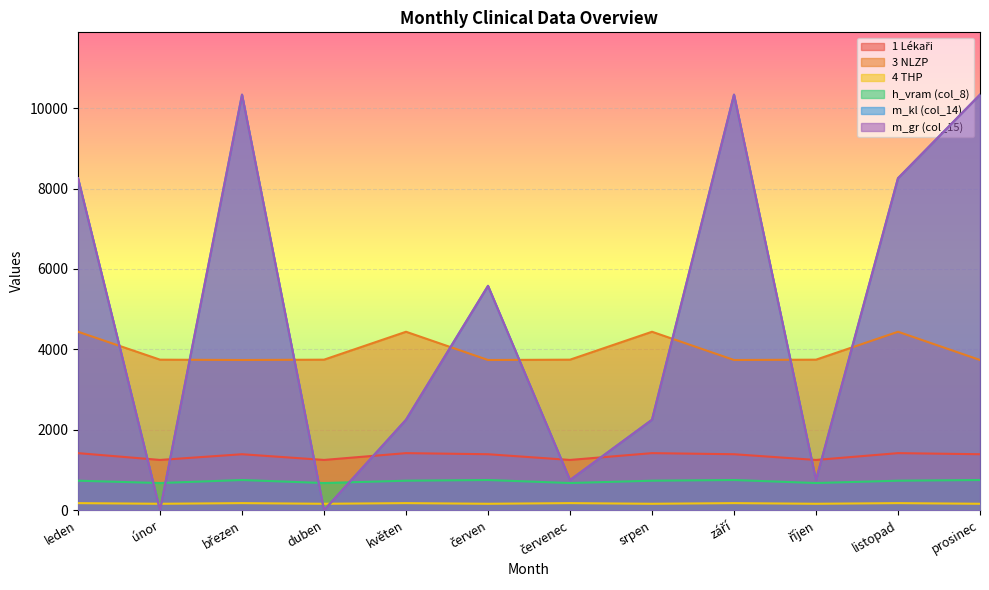

Which series has the largest total across all categories?

m_kl (col_14)